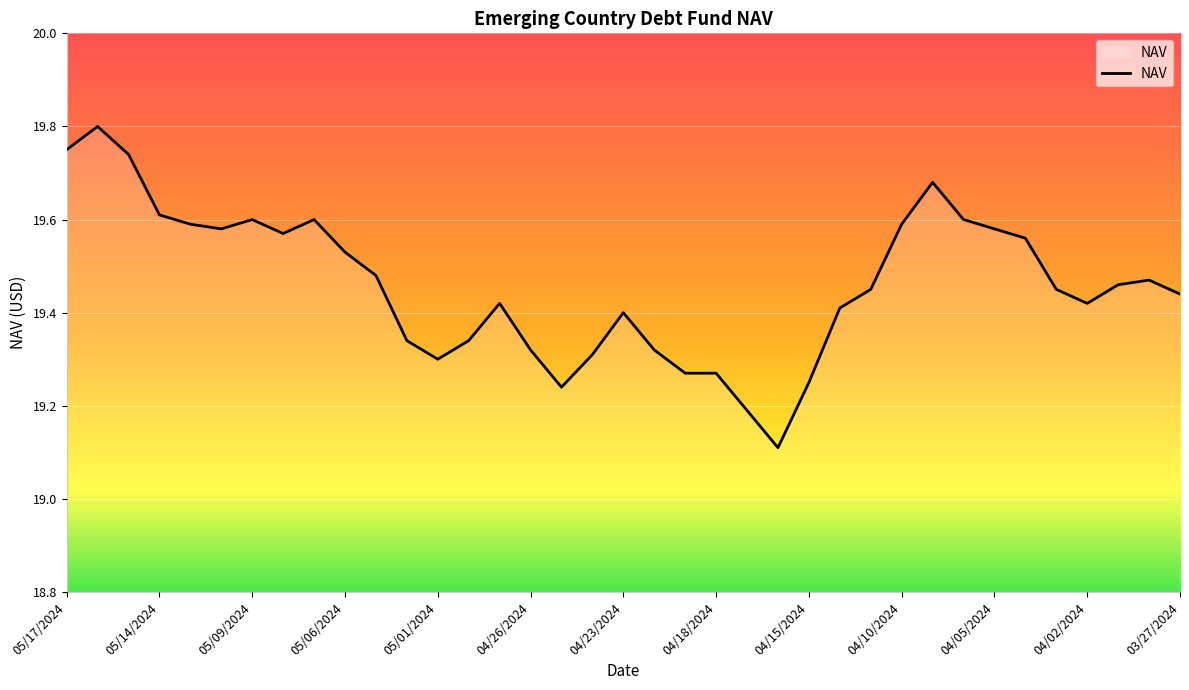

What is the difference between the second highest and minimum values?

0.6